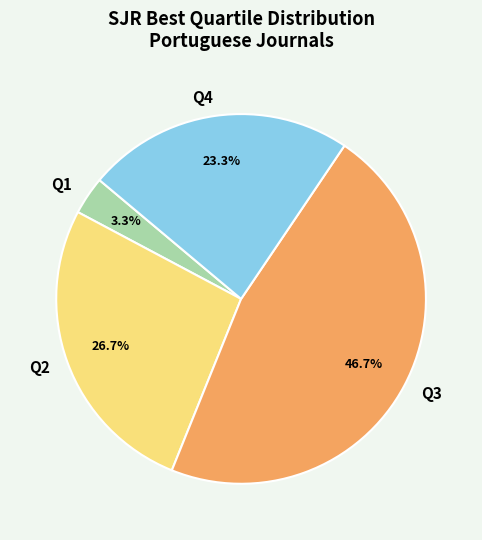

To the nearest percent, what percentage of the pie is Q4?

23%